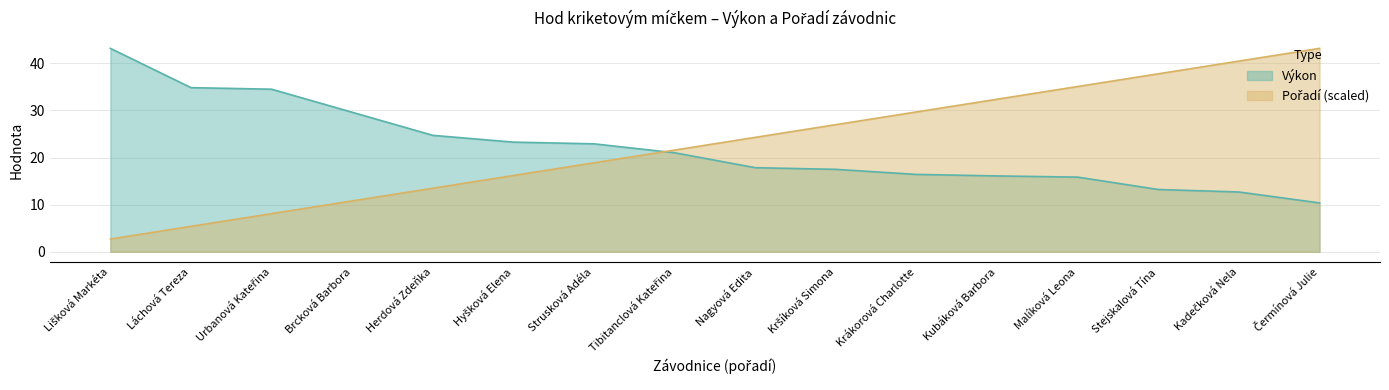

How many times do Výkon and Pořadí cross each other?

1